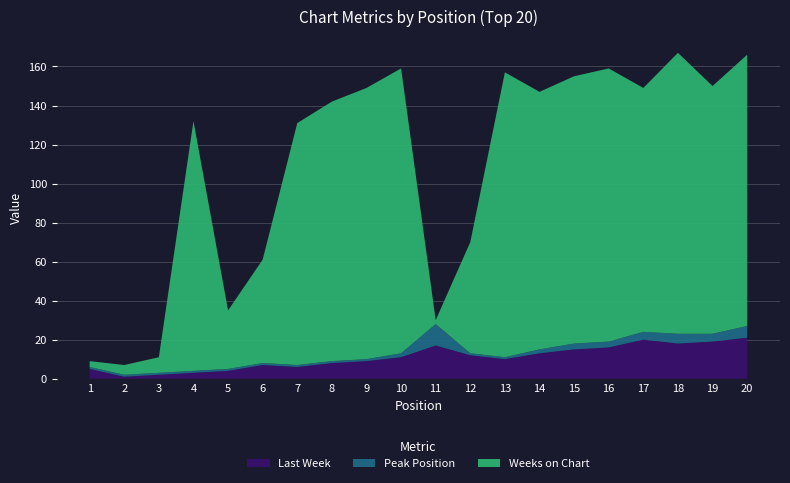

Reading left to right, list all the values displayed in this chart.

Last Week: 5	1	2	3	4	7	6	8	9	11	17	12	10	13	15	16	20	18	19	21
Peak Position: 1	1	1	1	1	1	1	1	1	2	11	1	1	2	3	3	4	5	4	6
Weeks on Chart: 3	5	8	128	30	53	124	133	139	146	2	57	146	132	137	140	125	144	127	139